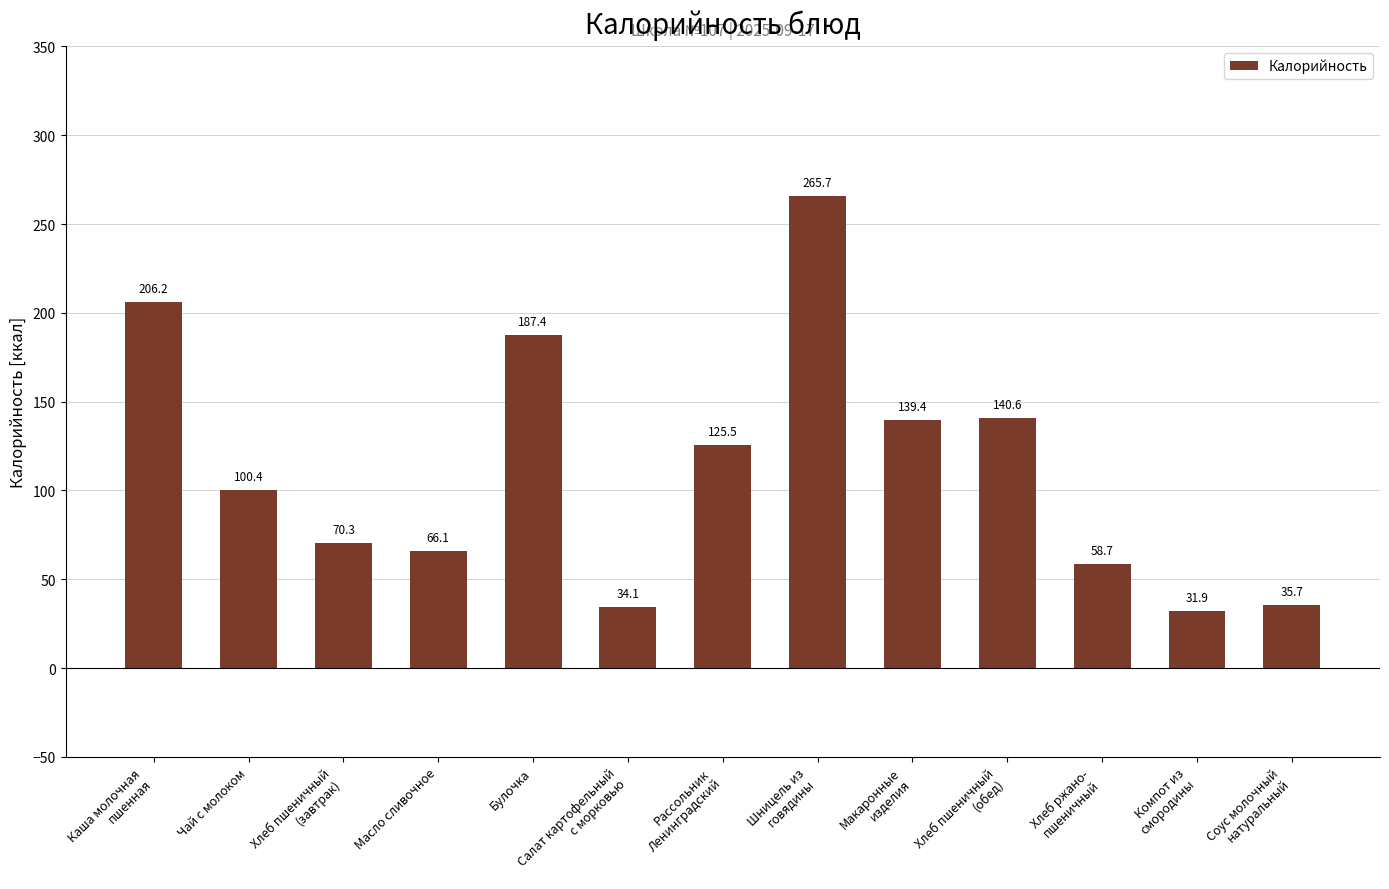

The chart shows a value of 35.7 at Соус молочный
натуральный. True or false?

True